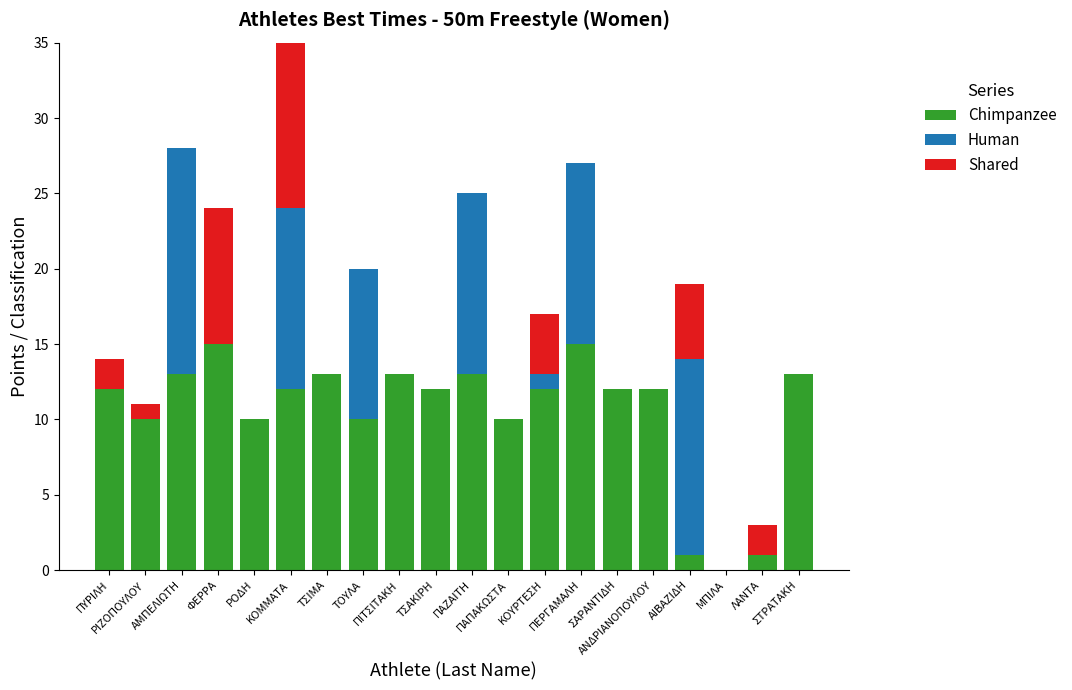

What is the difference between the Chimpanzee values at ΠΙΤΣΙΤΑΚΗ and ΣΑΡΑΝΤΙΔΗ?

1